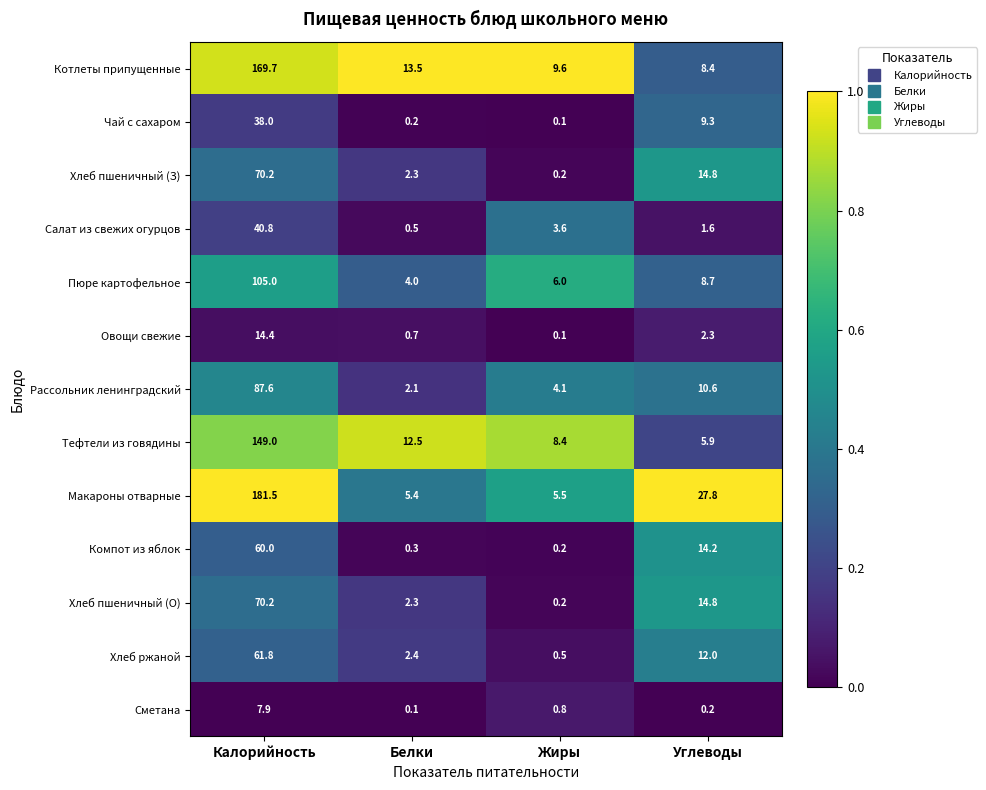

What is the difference between the maximum and second lowest values in the Макароны отварные series?

176.0